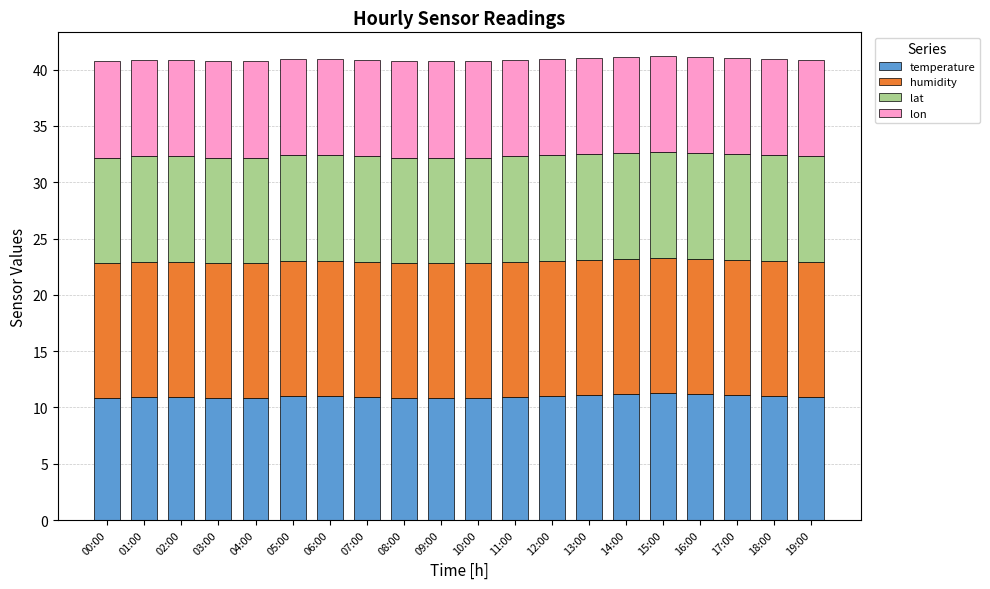

Are the bars grouped side by side (vs. stacked)?

No